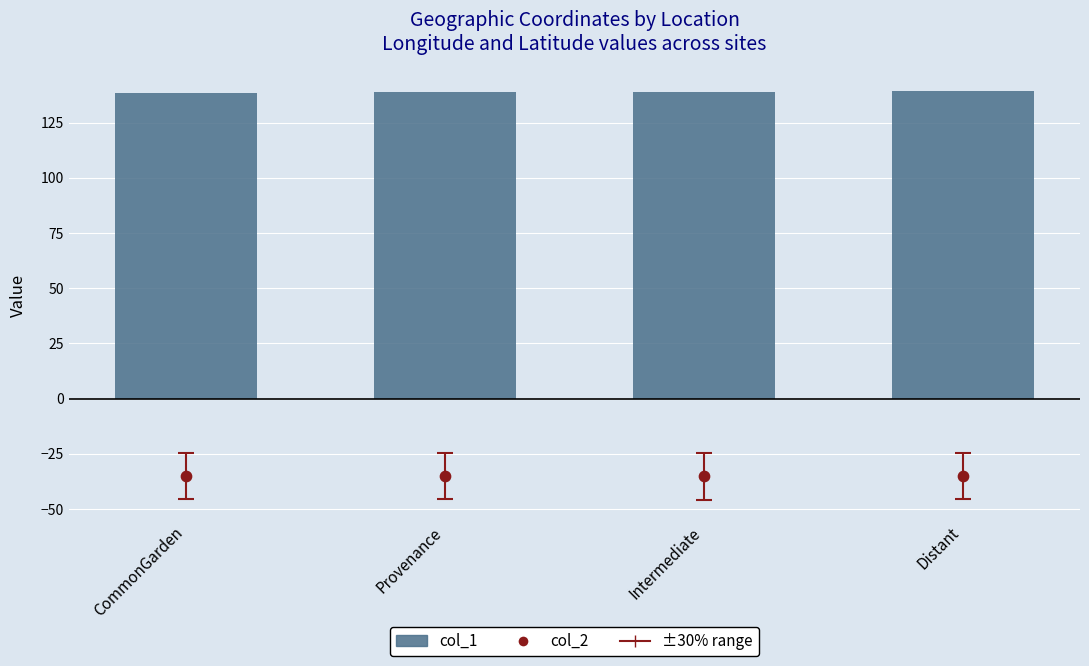

Which series reaches the maximum Y coordinate?

col_1